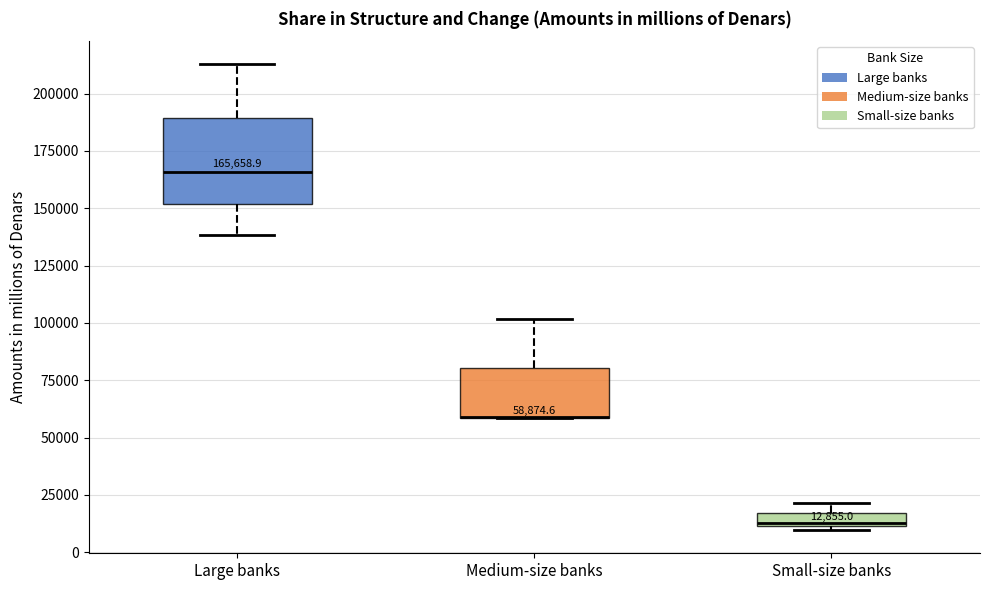

Which box is the tallest, from its lower edge to its upper edge?

Large banks